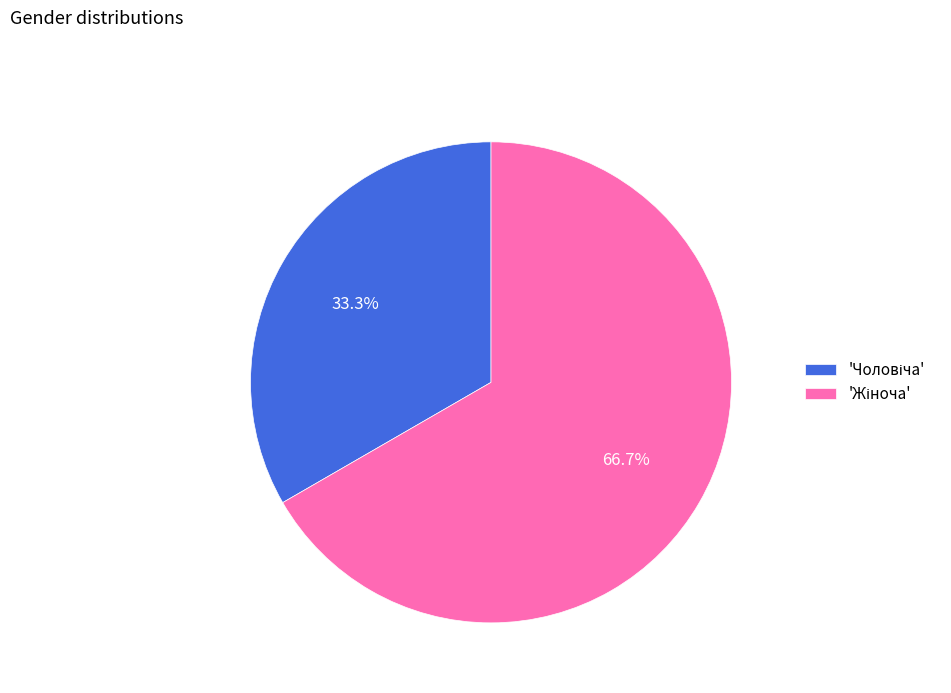

Does any single category account for the majority?

Yes